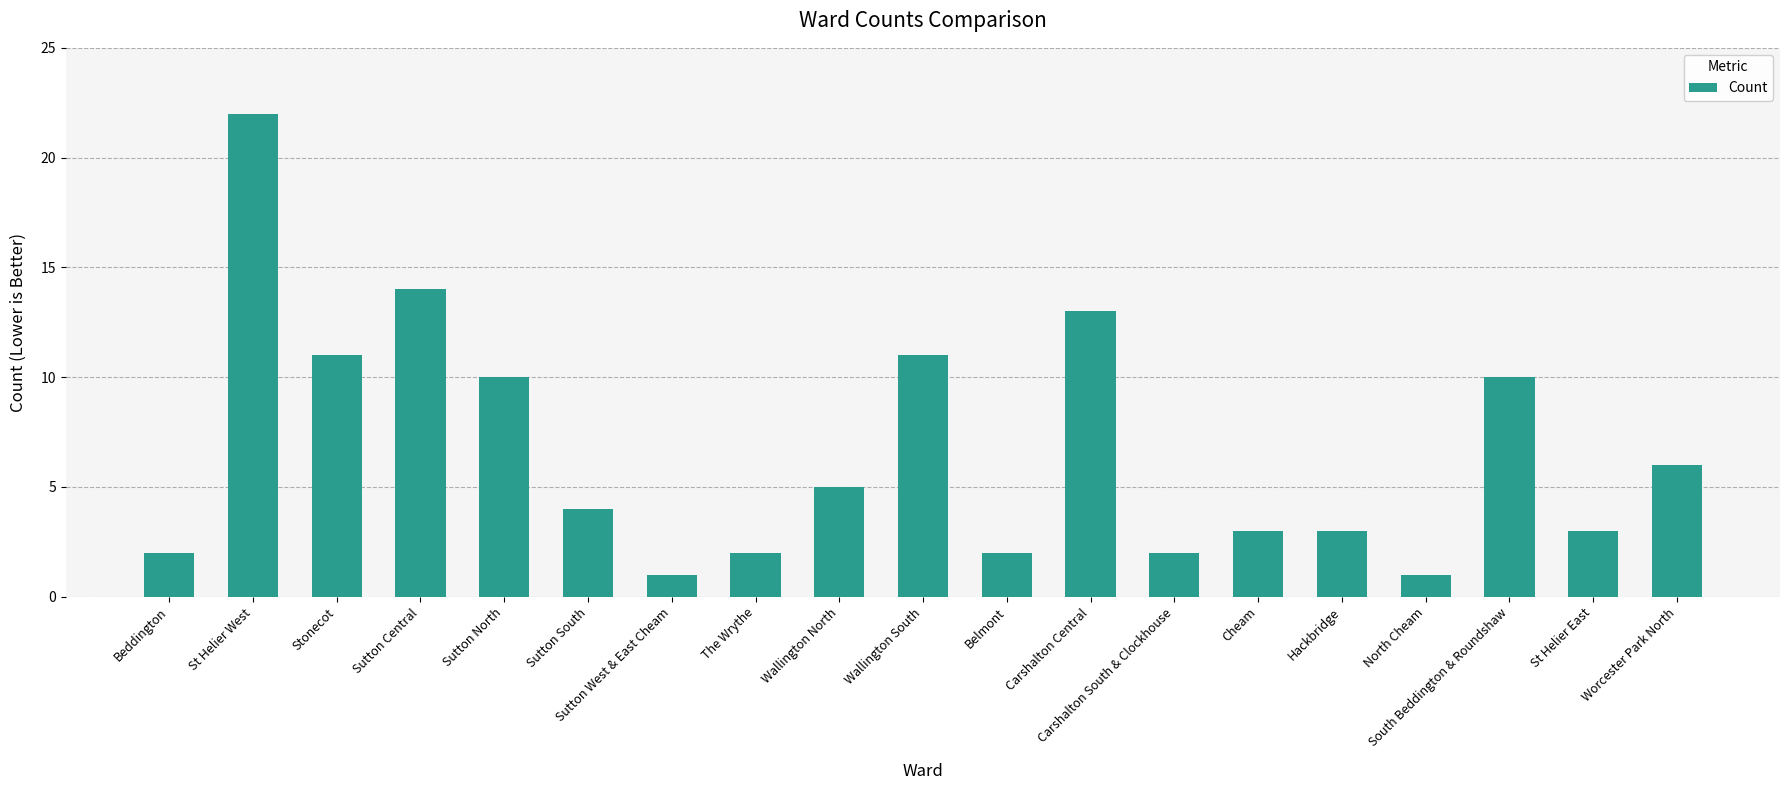

What is the value of the 15th bar from the left?

3